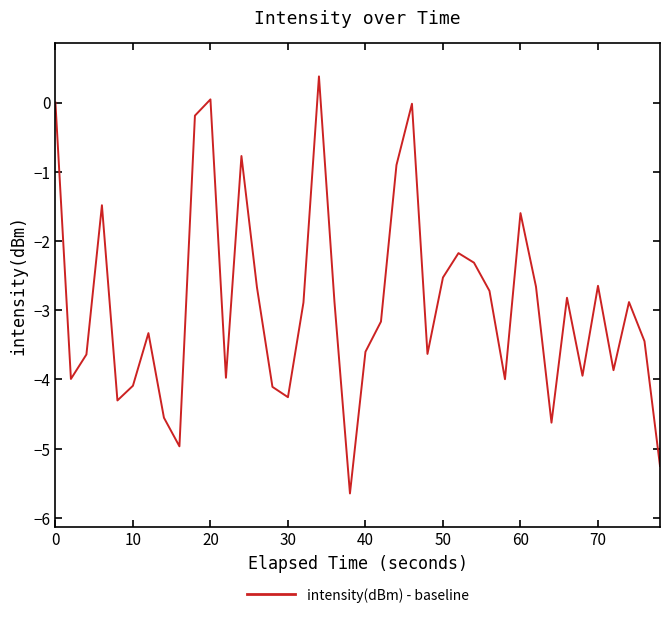

How many values are below -2?

31